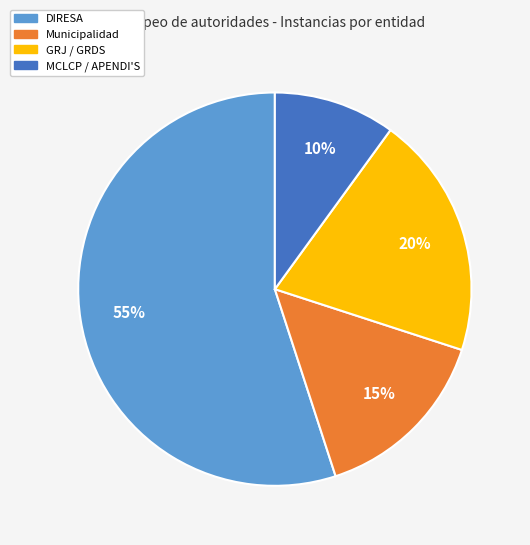

Combined, do DIRESA and Municipalidad account for over 50%?

Yes